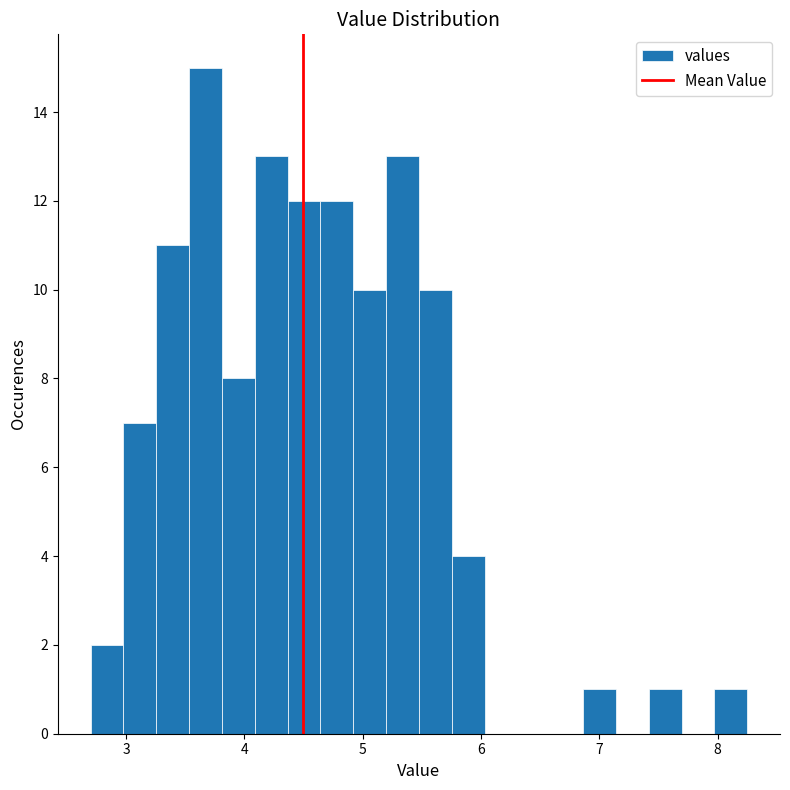

Read against the x-axis, roughly where is the centre of the tallest bar?

3.7